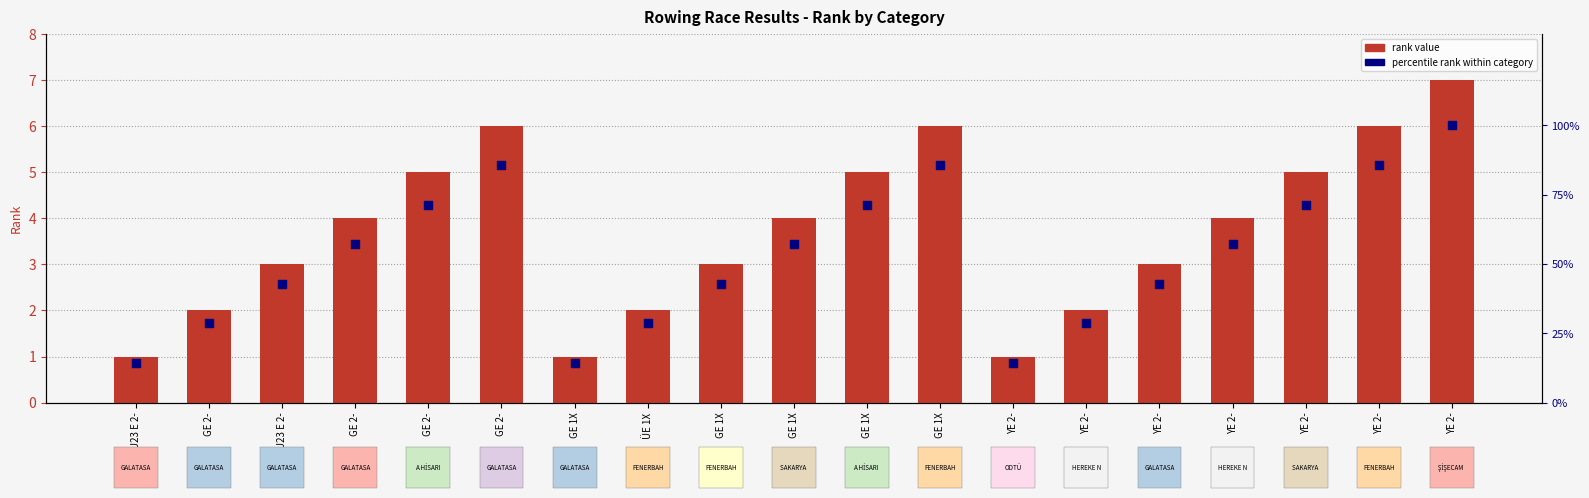

At which category is the sum across all series the highest?

YE 2-